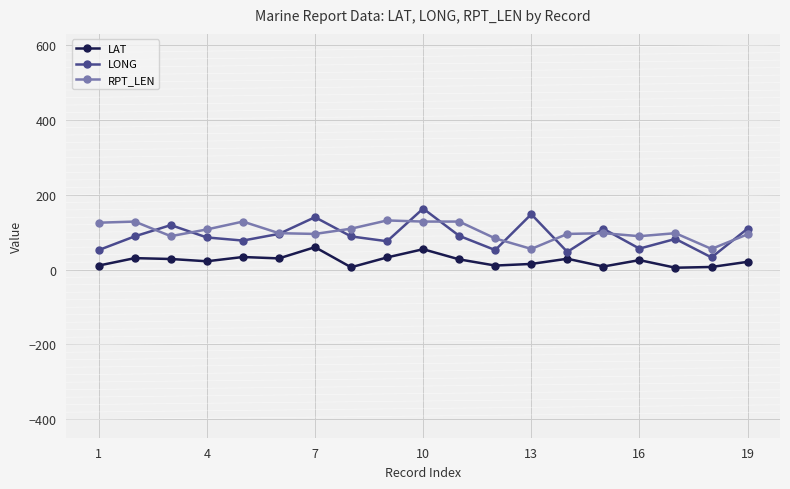

What is the lowest value of the RPT_LEN series?

55.0